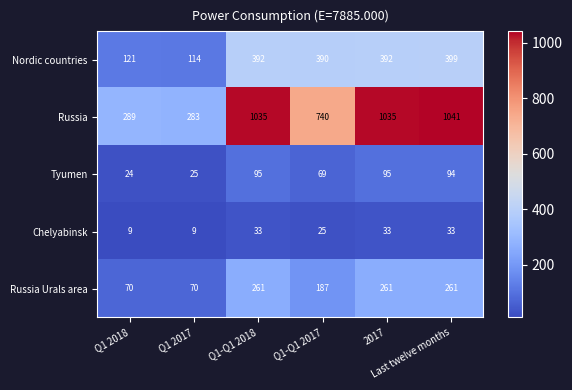

What is the difference between the maximum and minimum values in the Russia Urals area series?

191